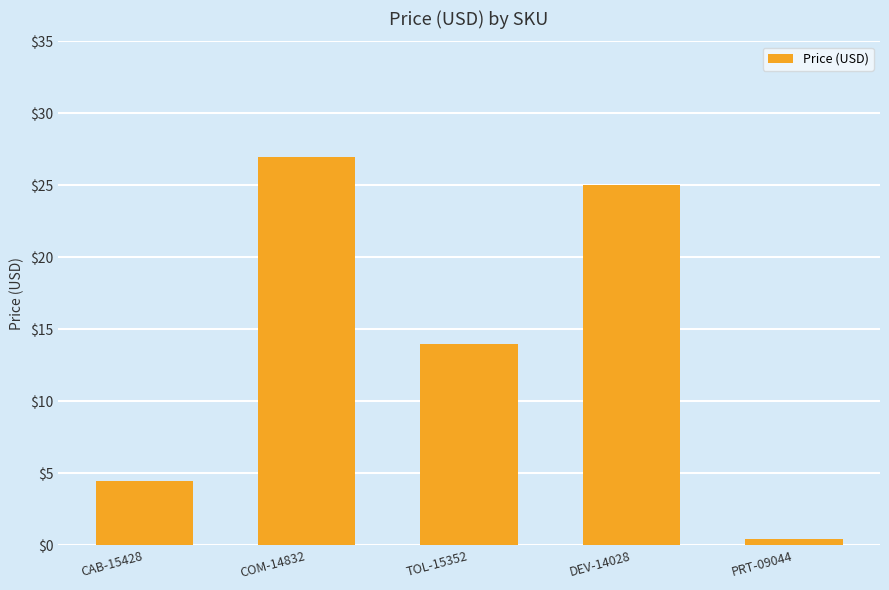

Is it true that the value at CAB-15428 is 1.9?

False